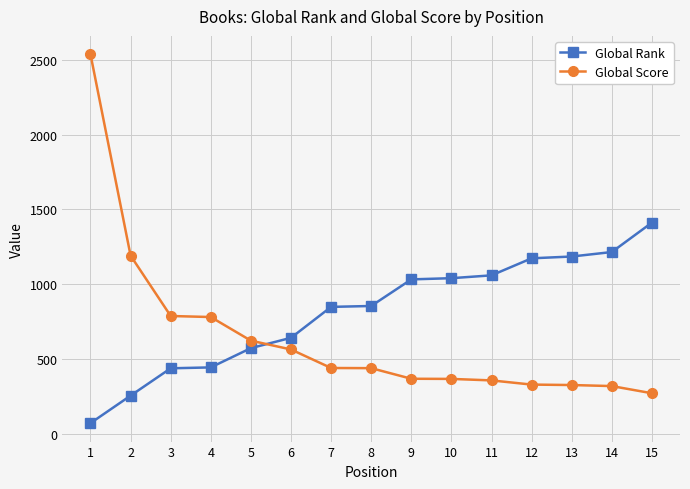

At which label does Global Score first exceed 438?

1